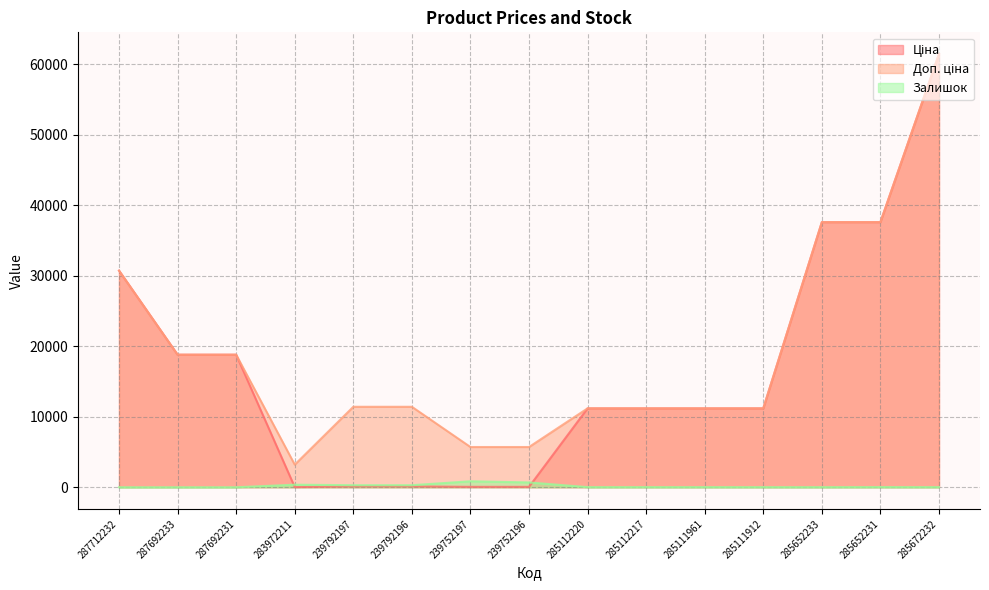

True or false: Залишок and Доп. ціна intersect in this chart.

False